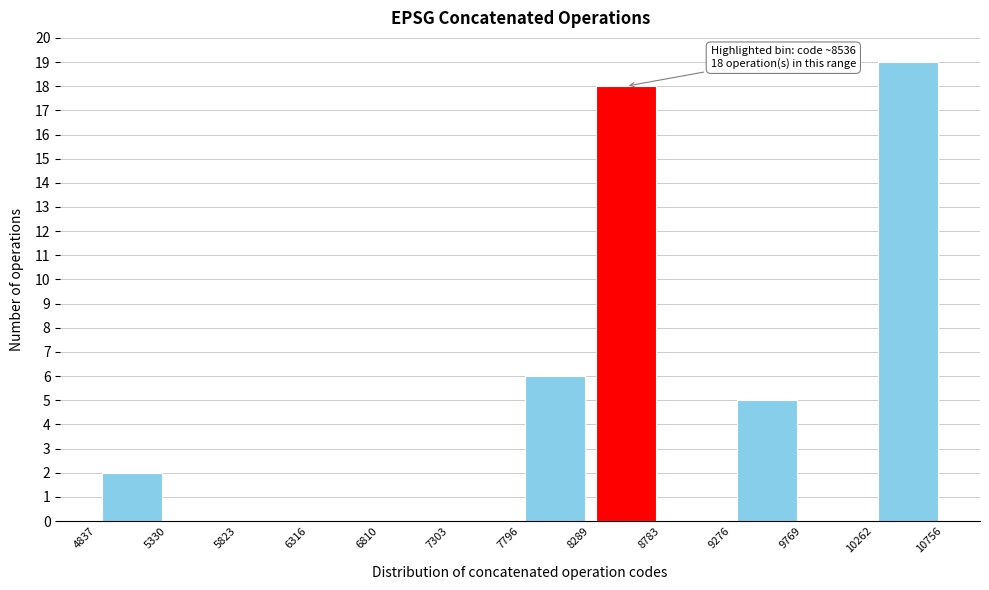

Over which range of the x-axis is the bar tallest?

10262 to 10756